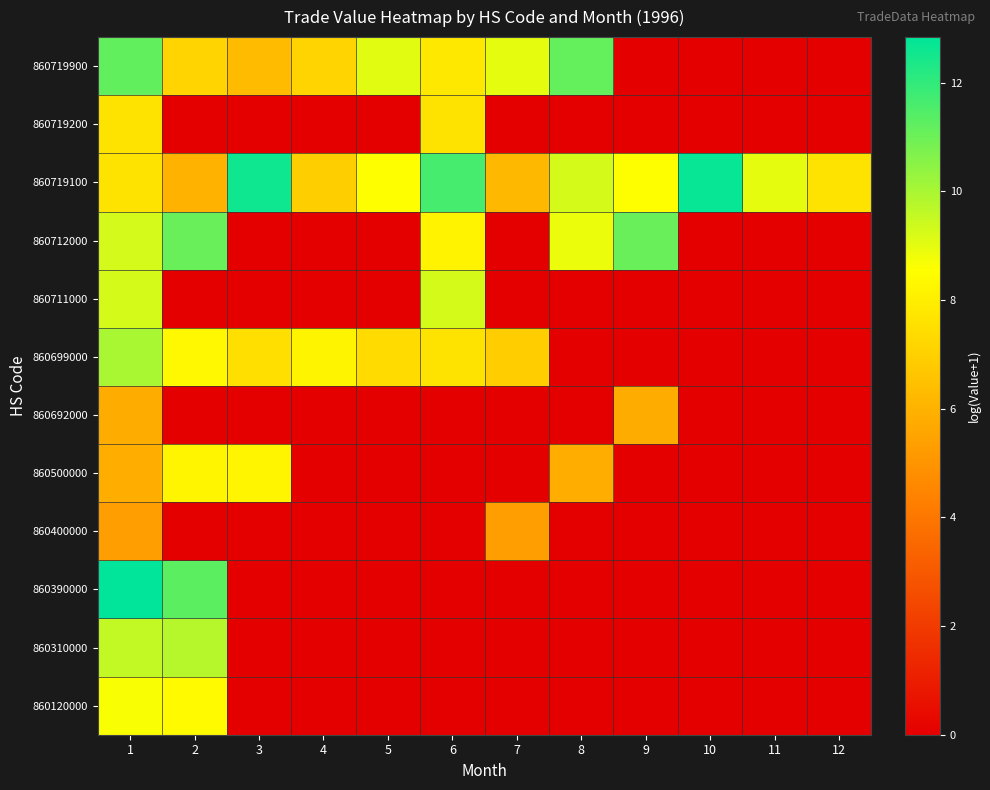

How many categories are shown in the chart?

12